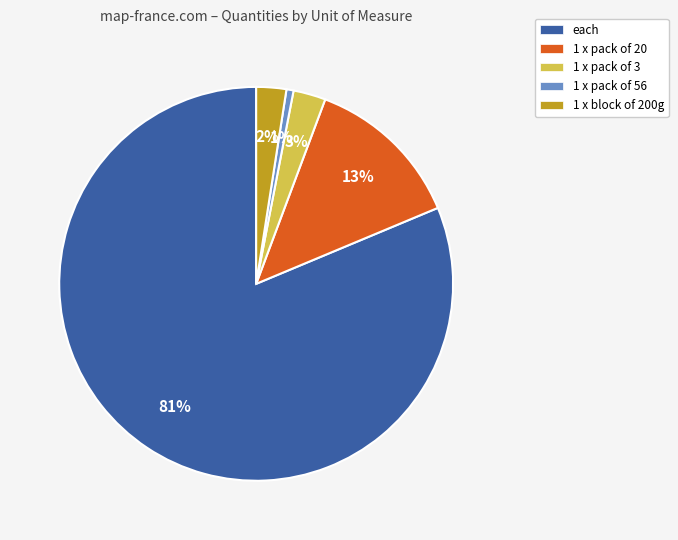

Between 1 x block of 200g and 1 x pack of 20, which is larger?

1 x pack of 20